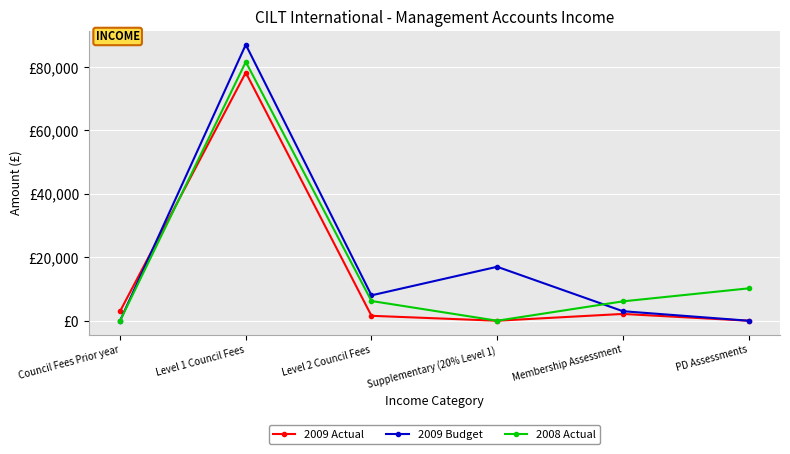

What are all the series names shown in the legend?

2009 Actual, 2009 Budget, 2008 Actual